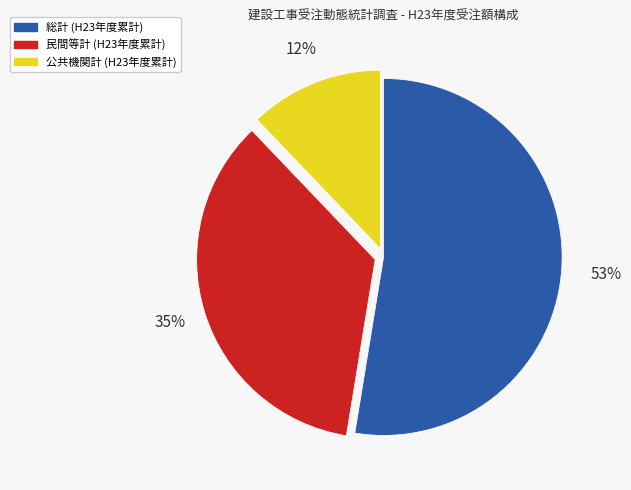

To the nearest percent, what is the average slice percentage?

33%